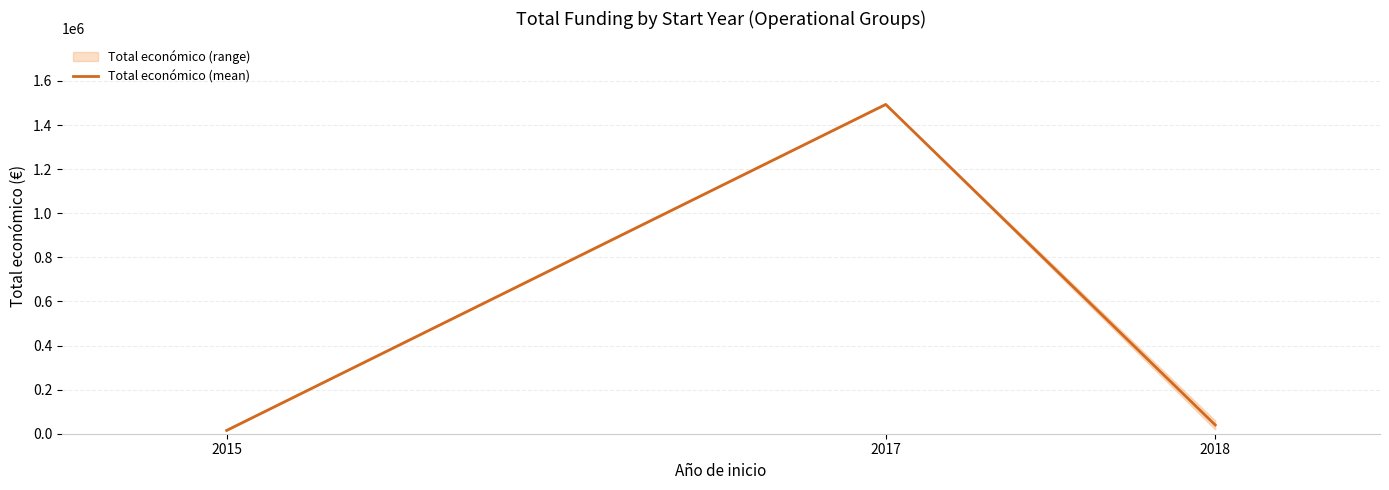

The chart shows a value of 21174 at 2018. True or false?

False